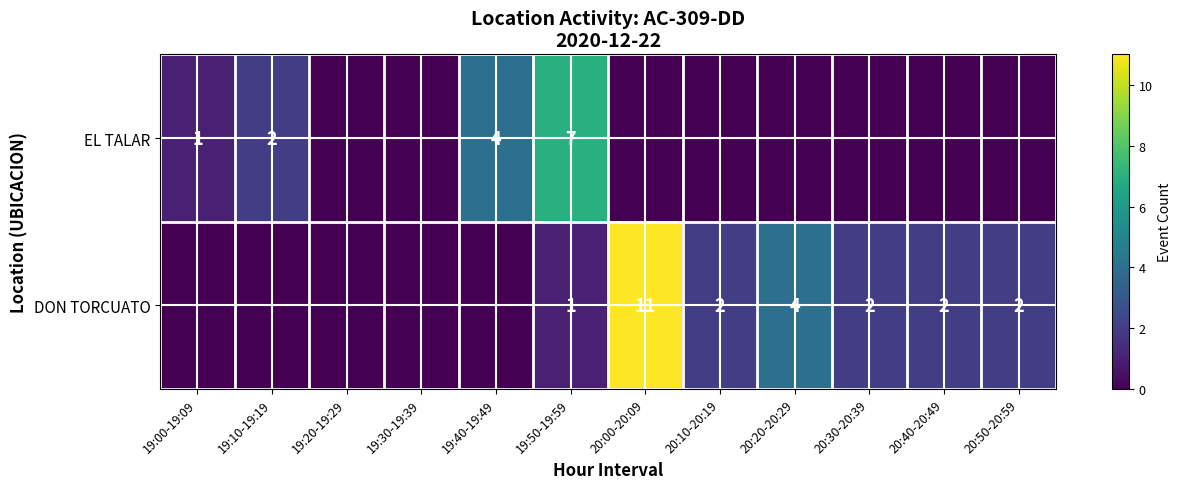

How many categories are shown in the chart?

12